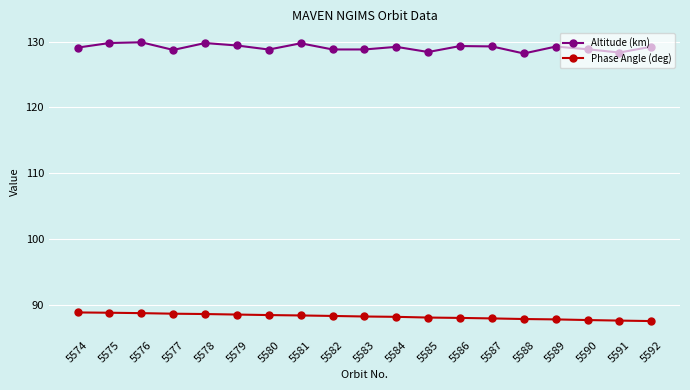

What are all the series names shown in the legend?

Altitude (km), Phase Angle (deg)